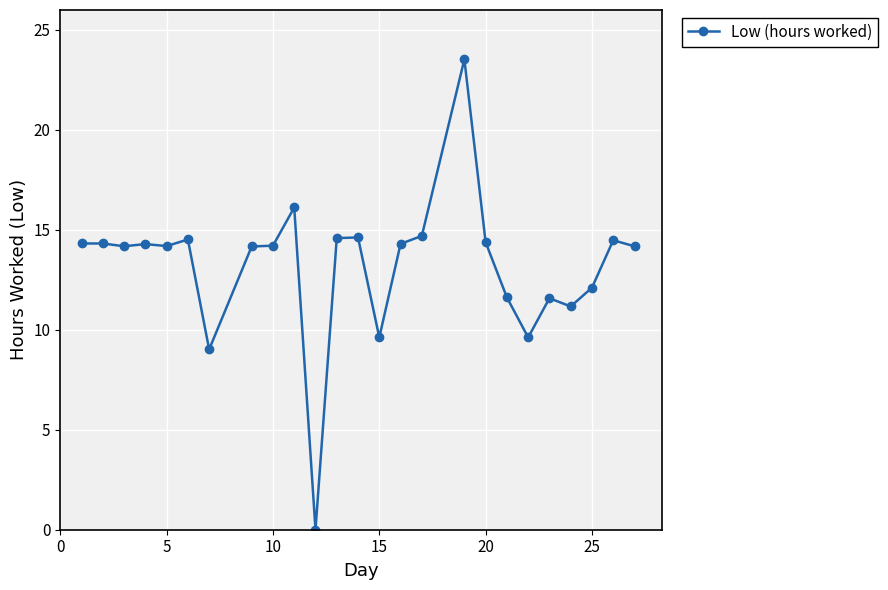

What is the difference between the maximum and minimum values?

23.5